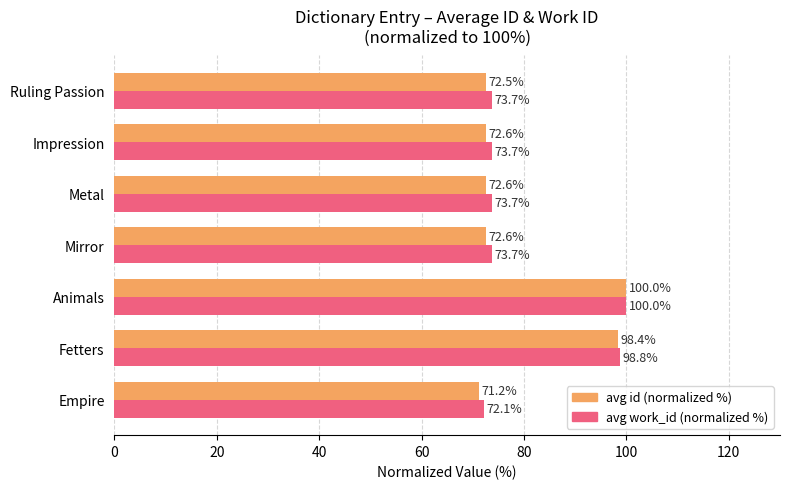

Which series has the widest spread of values?

avg id (normalized %)